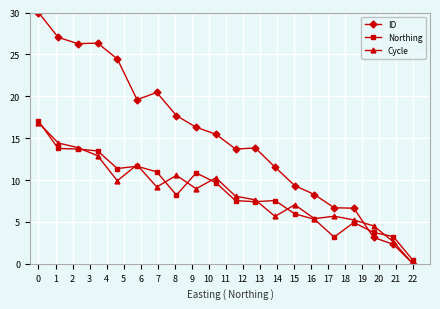

At how many categories does at least one series exceed 12?

12